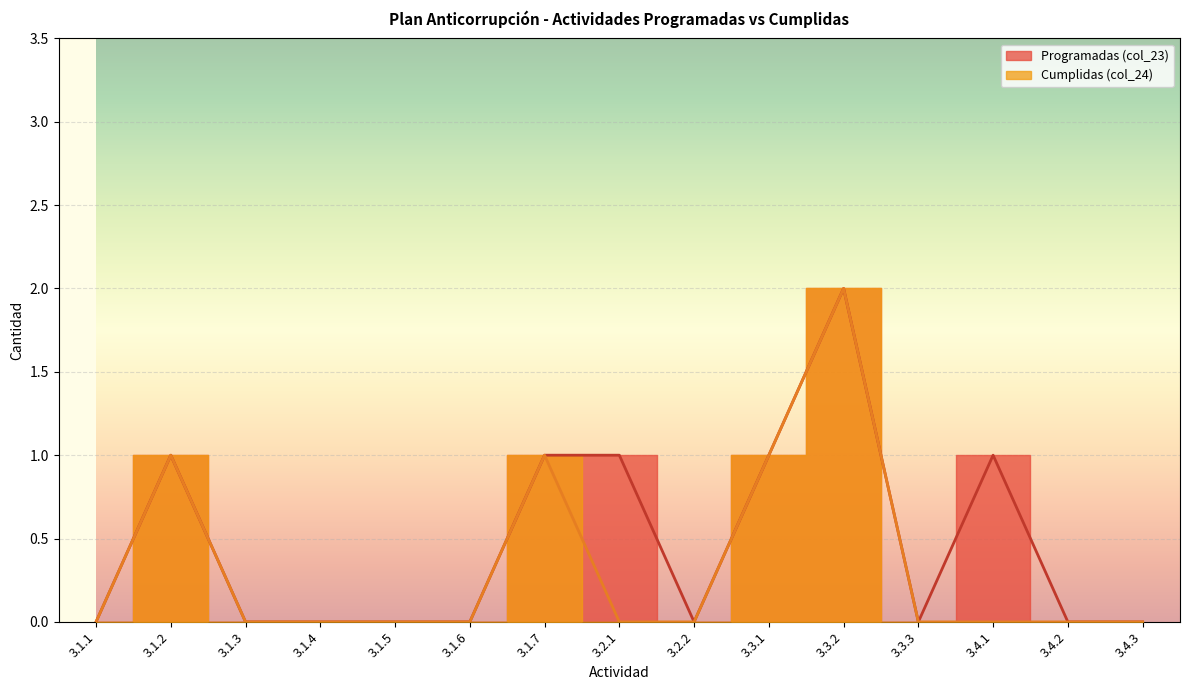

Which has a higher value, 3.1.5 or 3.1.2?

3.1.2